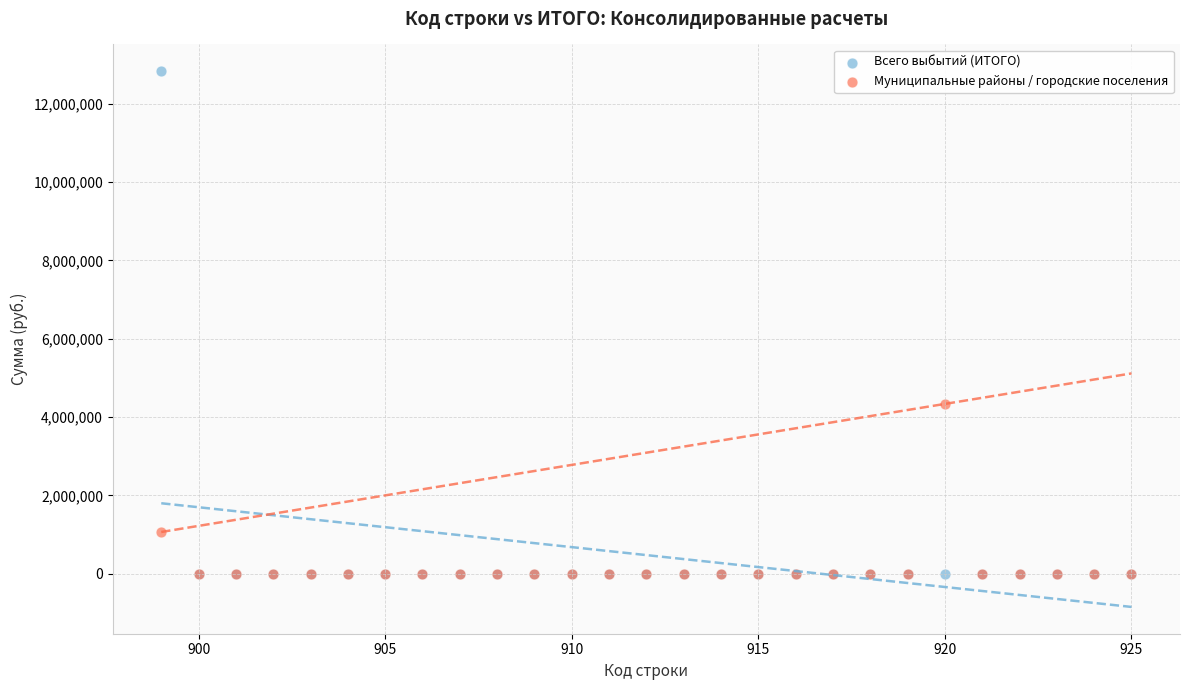

Across all series, what Y value is closest to 6416353?

4336500.0